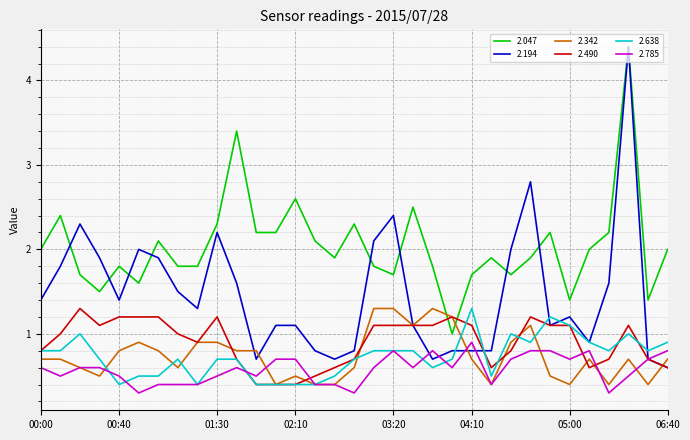

What is the difference between the maximum and second lowest values in the 2.194 series?

3.7